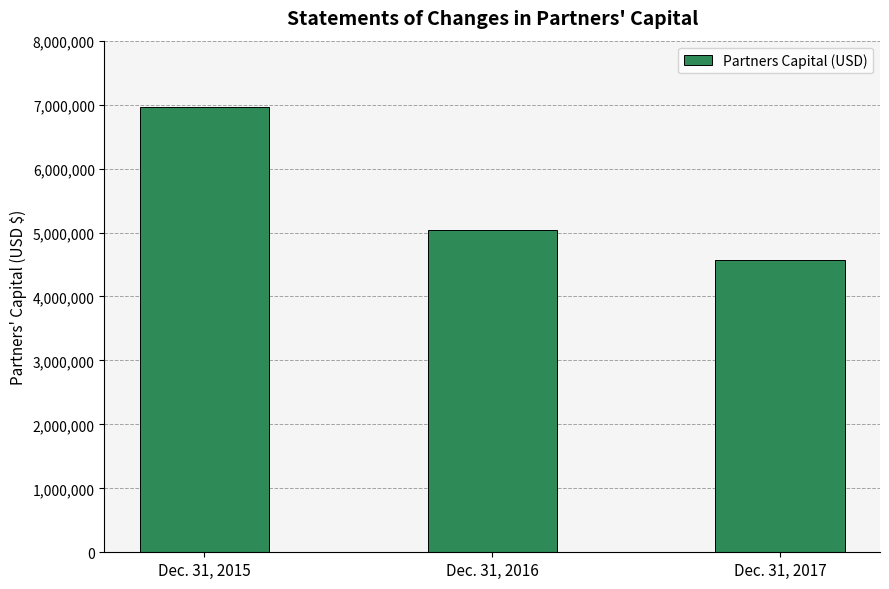

The chart shows a value of 2336566 at Dec. 31, 2016. True or false?

False